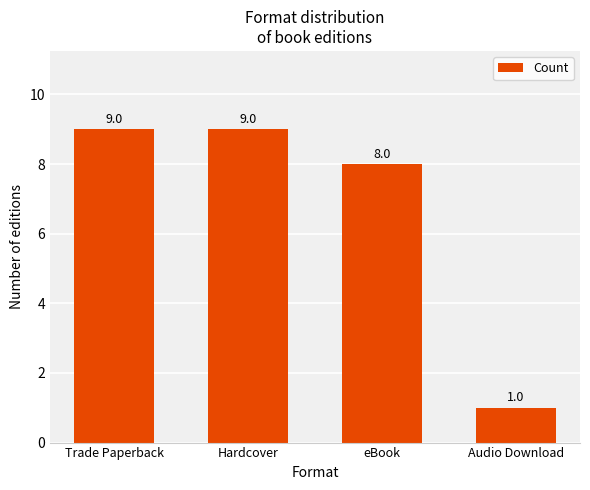

The value at eBook is 8. True or false?

True